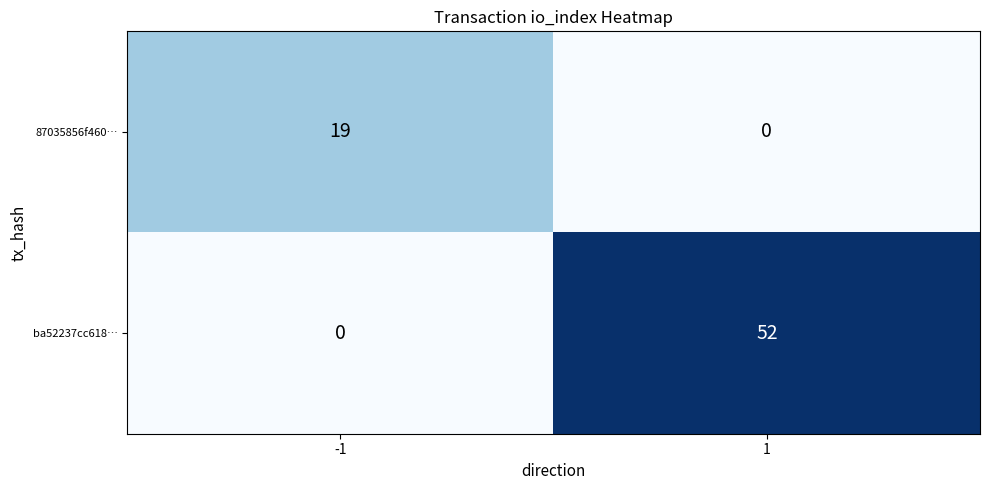

How many data points in ba52237cc618… are less than 52?

1